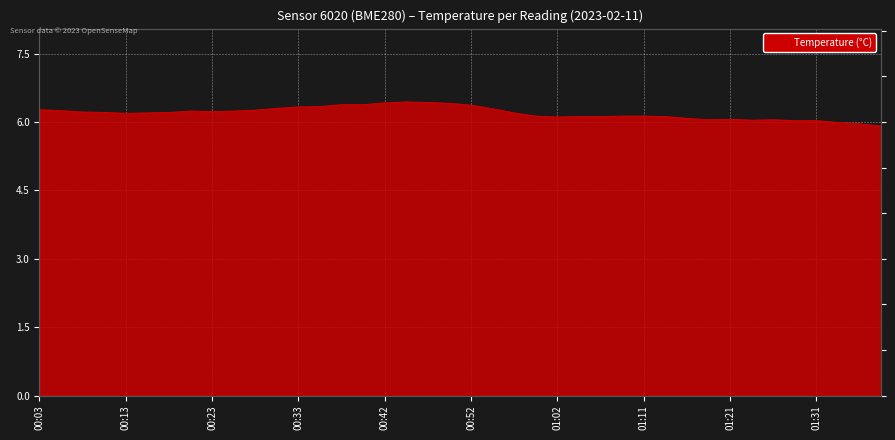

Which has a higher value, 00:11 or 00:23?

00:23